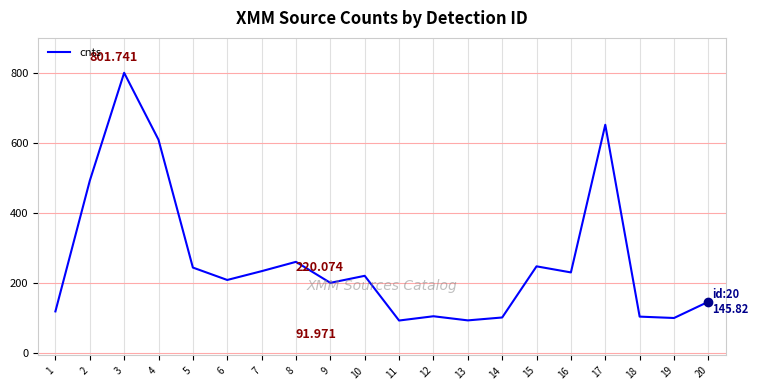

At which label does the data first exceed 220?

2